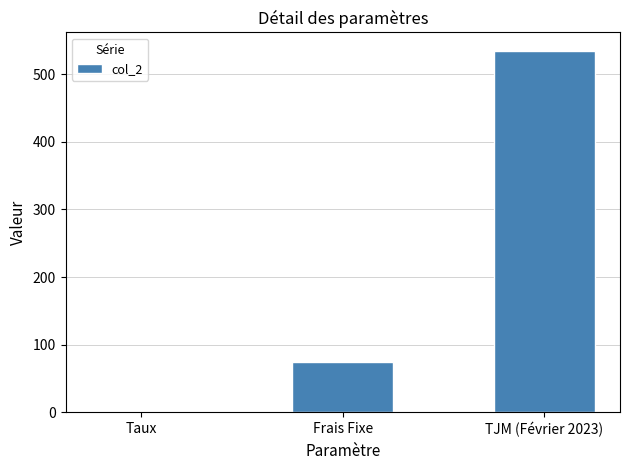

Count the number of categories in the chart.

3